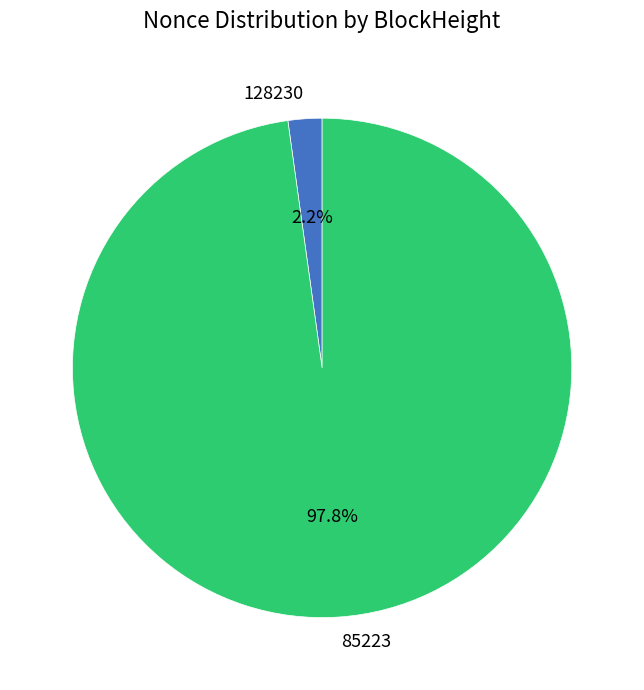

Count the number of slices in the pie.

2